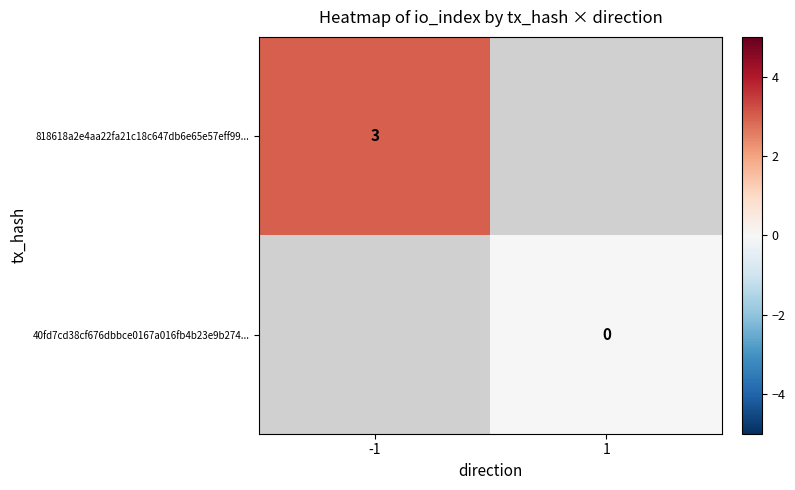

The 818618a2e4aa22fa21c18c647db6e65e57eff99... series shows 5 at -1. True or false?

False